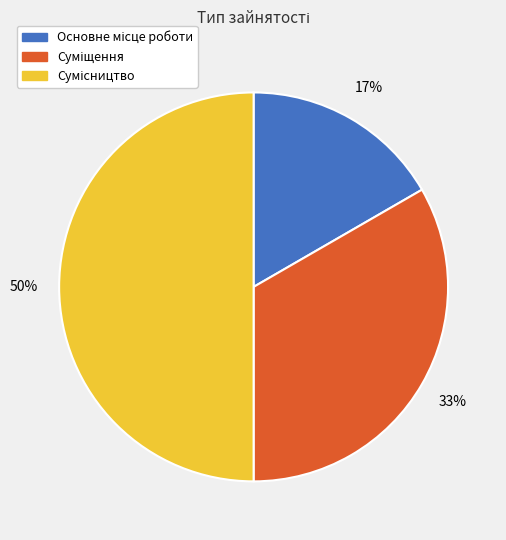

To the nearest percent, what is the difference between the largest and smallest slice percentages?

33%